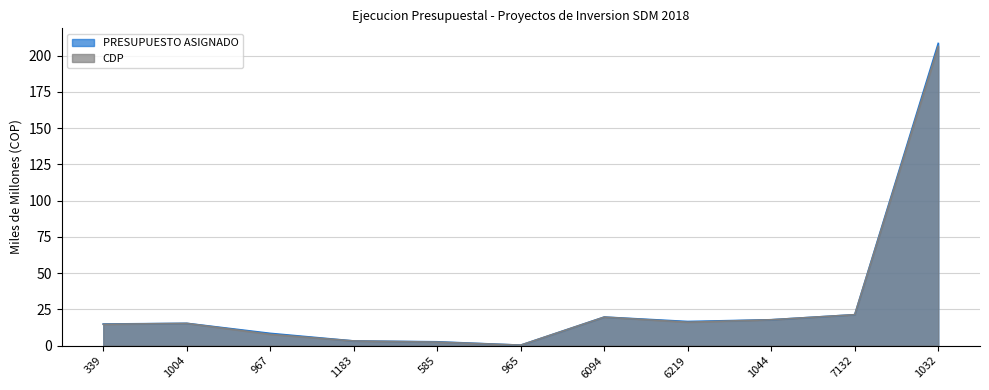

Between 967 and 1032, which is larger?

1032